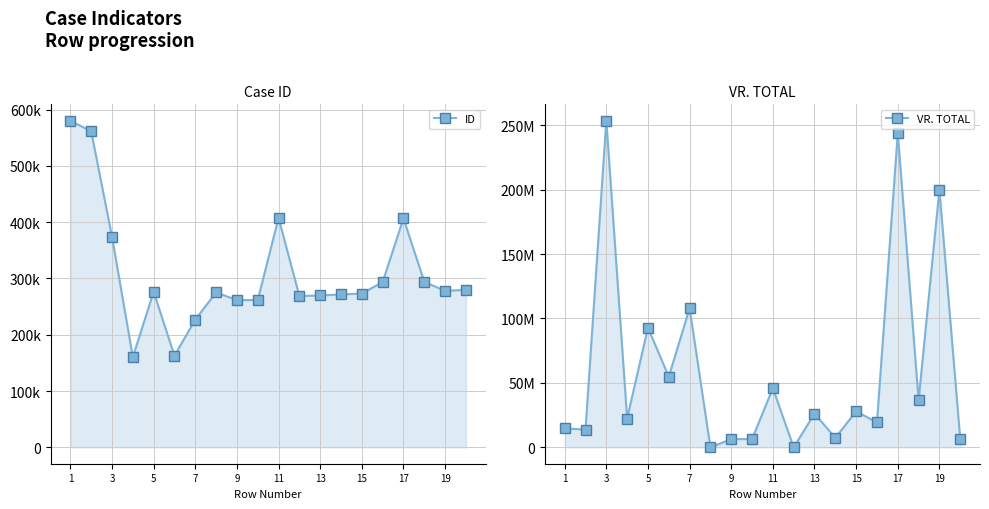

True or false: VR. TOTAL has more than 0 points higher than both neighbors.

True